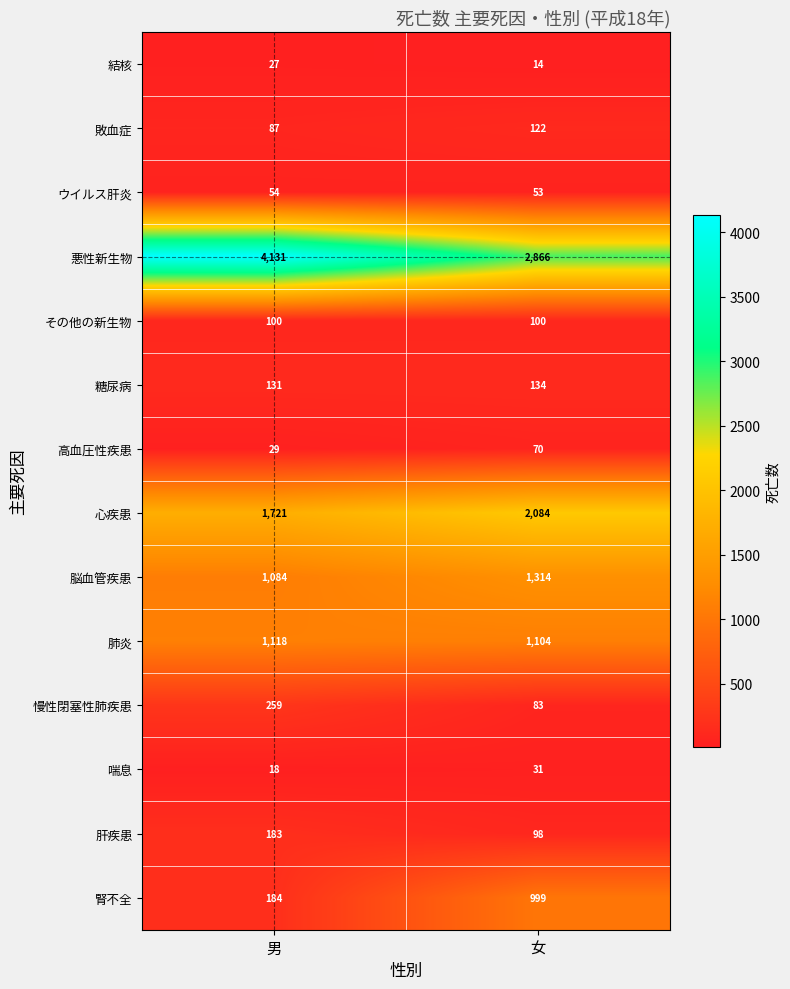

At how many categories does at least one series exceed 1441?

2